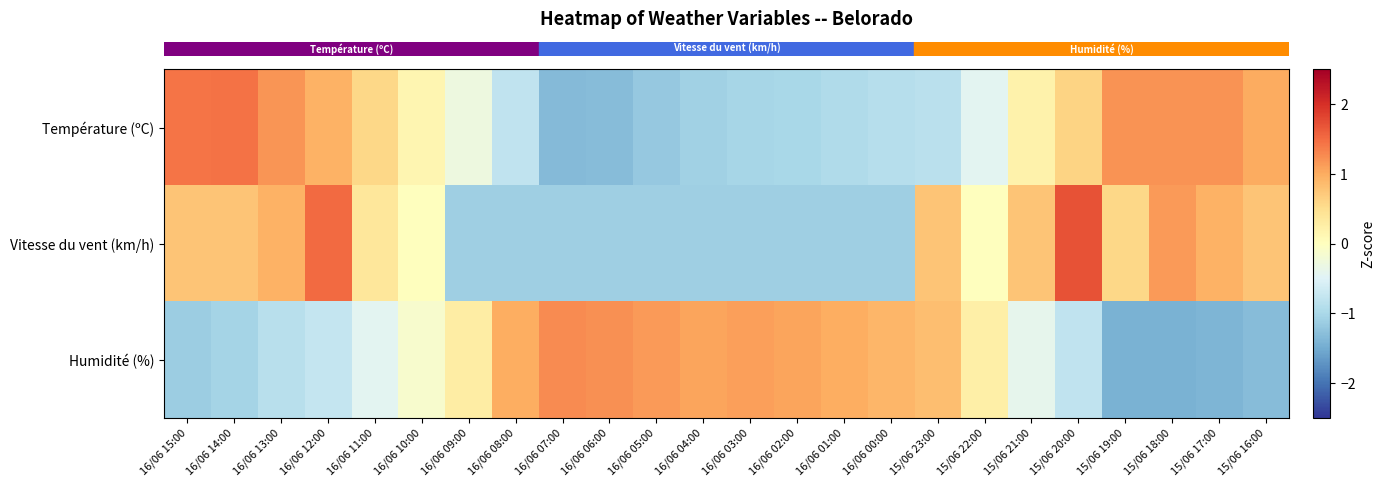

At how many categories does at least one series exceed 1?

15